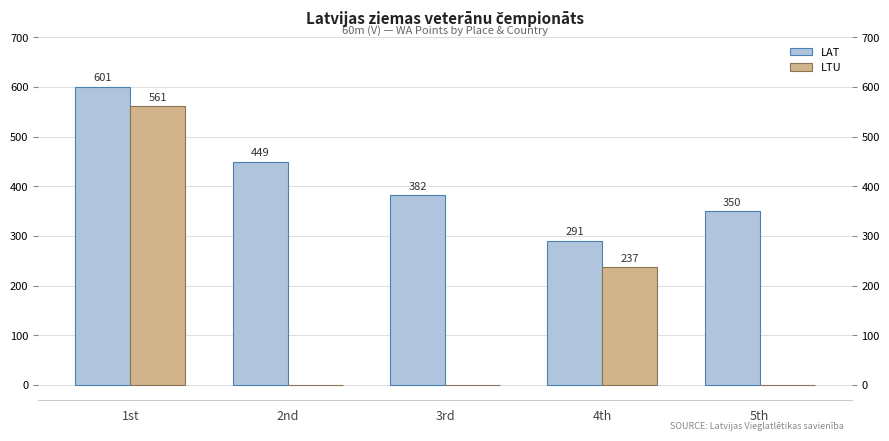

How many data points does each series have?

5